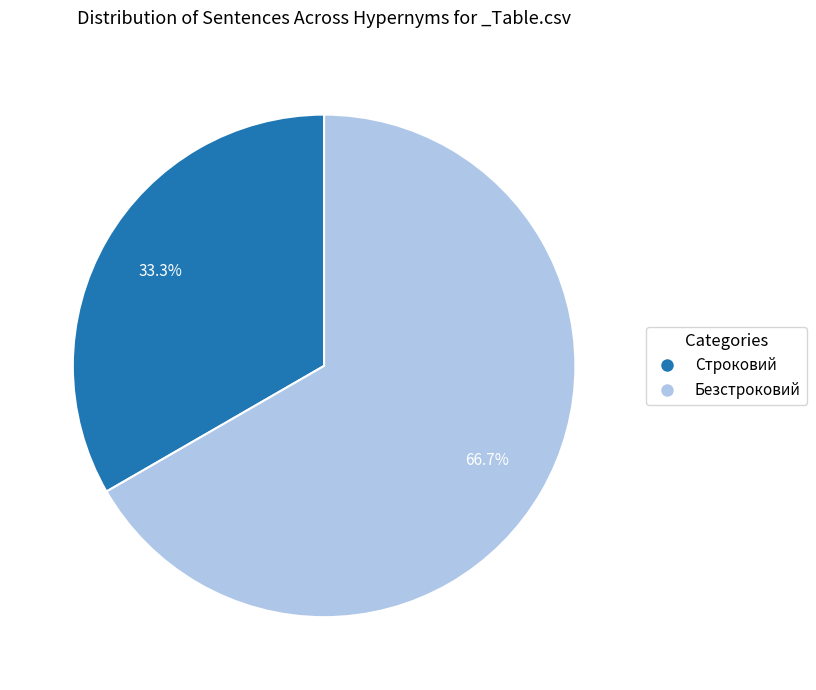

To the nearest percent, what is the average slice percentage?

50%